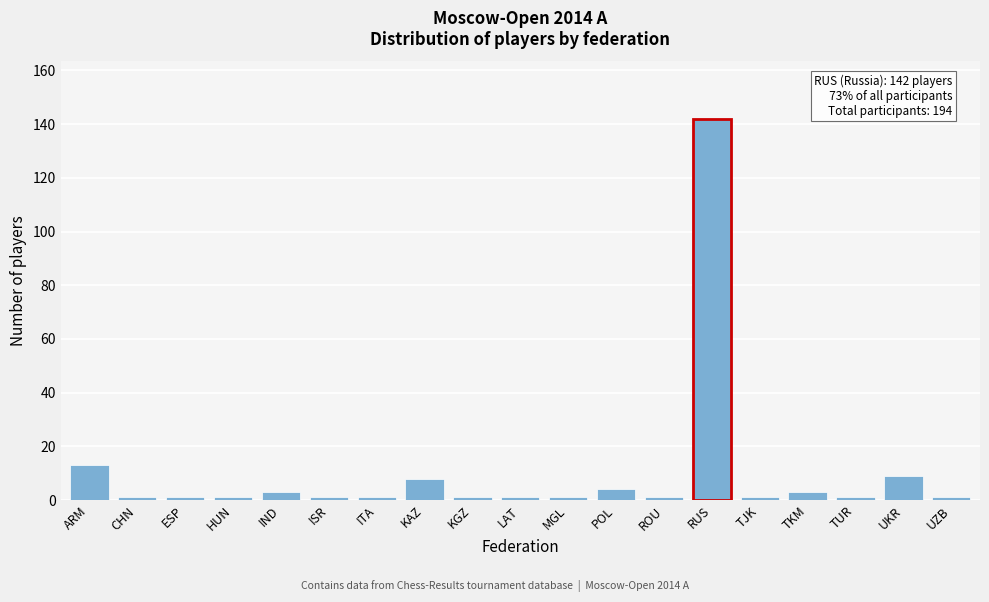

Reading left to right, transcribe all the data shown in this chart.

13	1	1	1	3	1	1	8	1	1	1	4	1	142	1	3	1	9	1